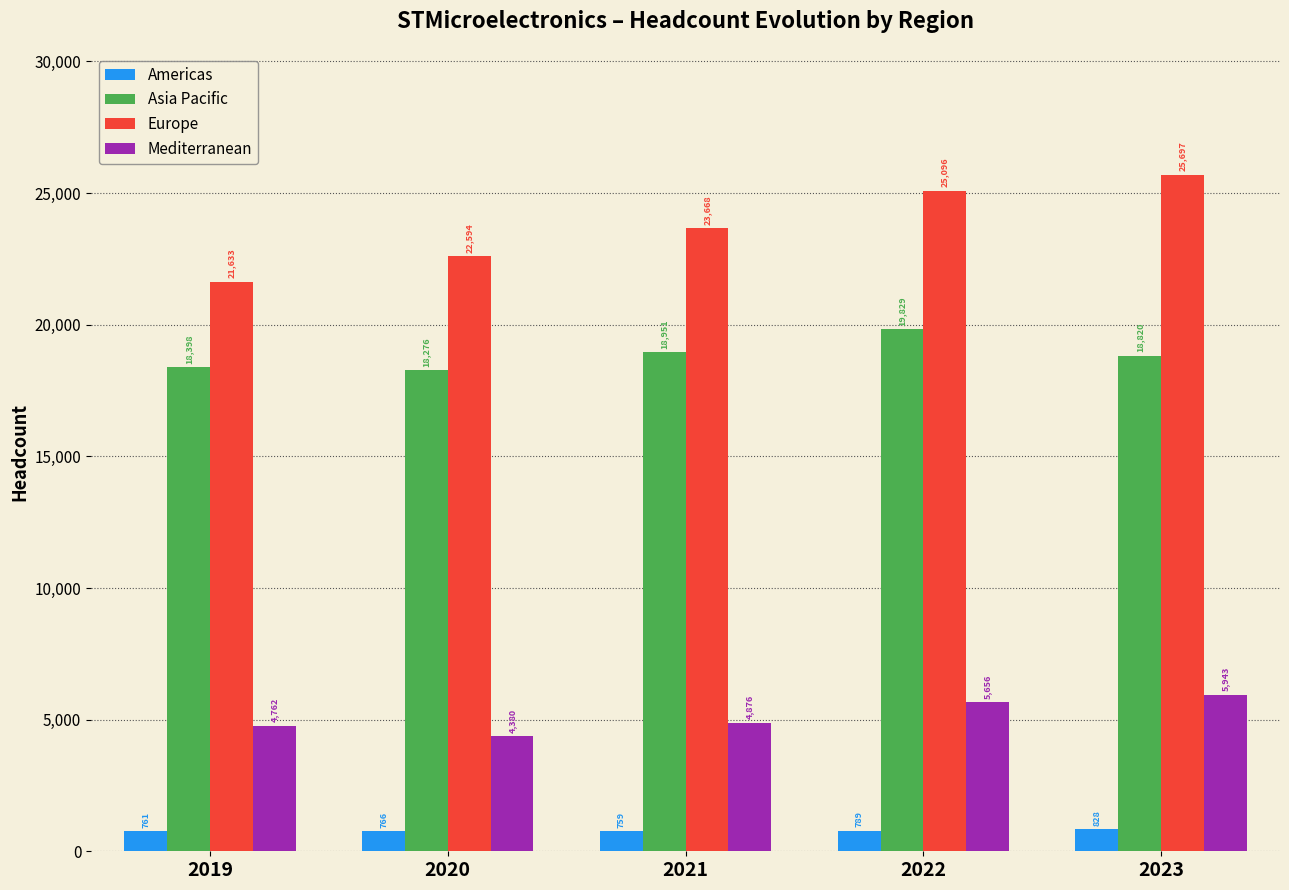

What is the value of the Americas bar at the 2nd from the left?

766